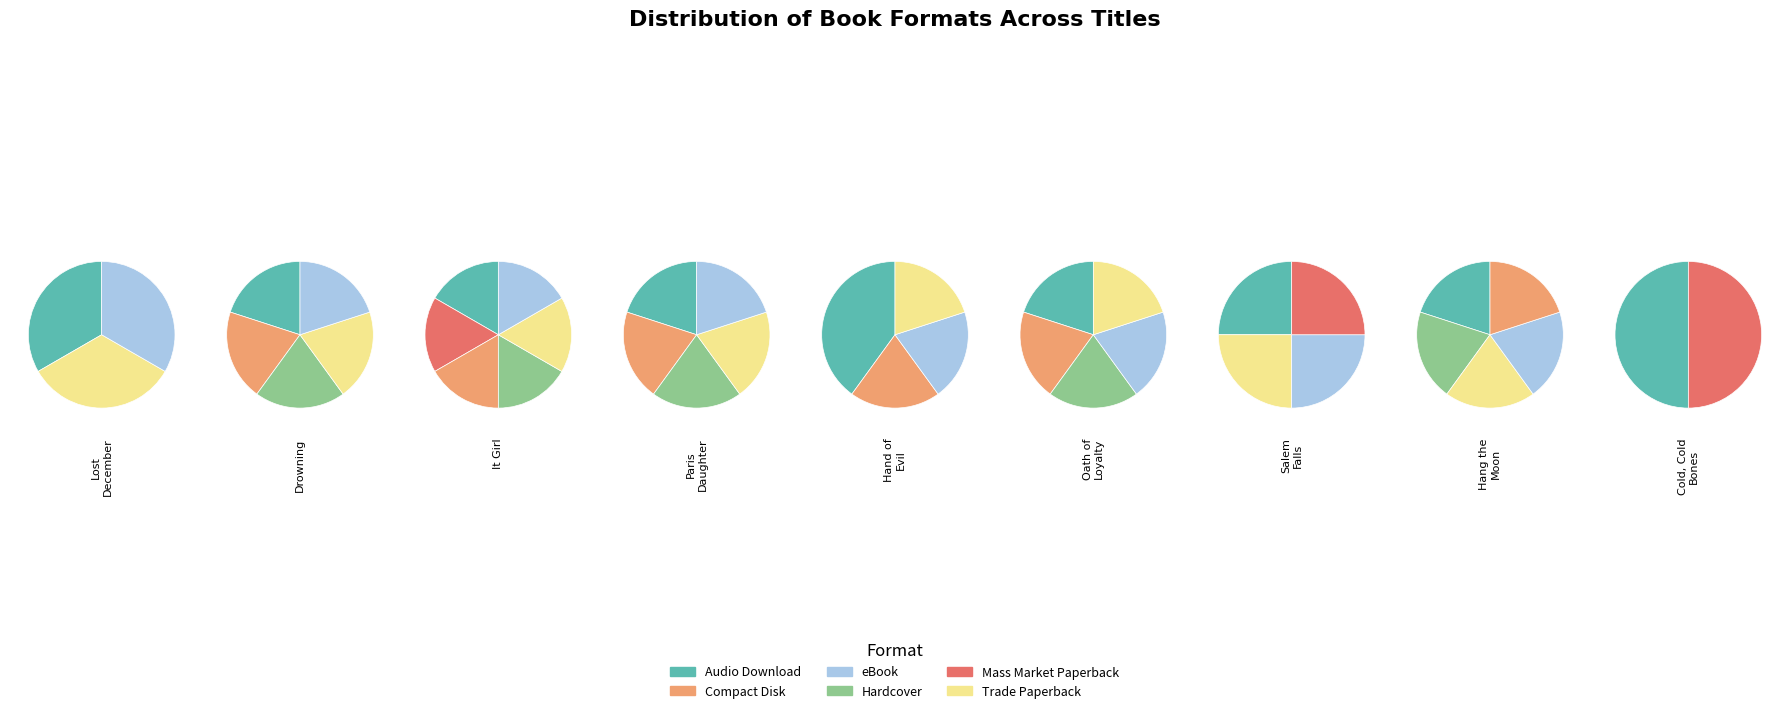

Do Compact Disk and Hardcover together represent more than half of the pie?

No